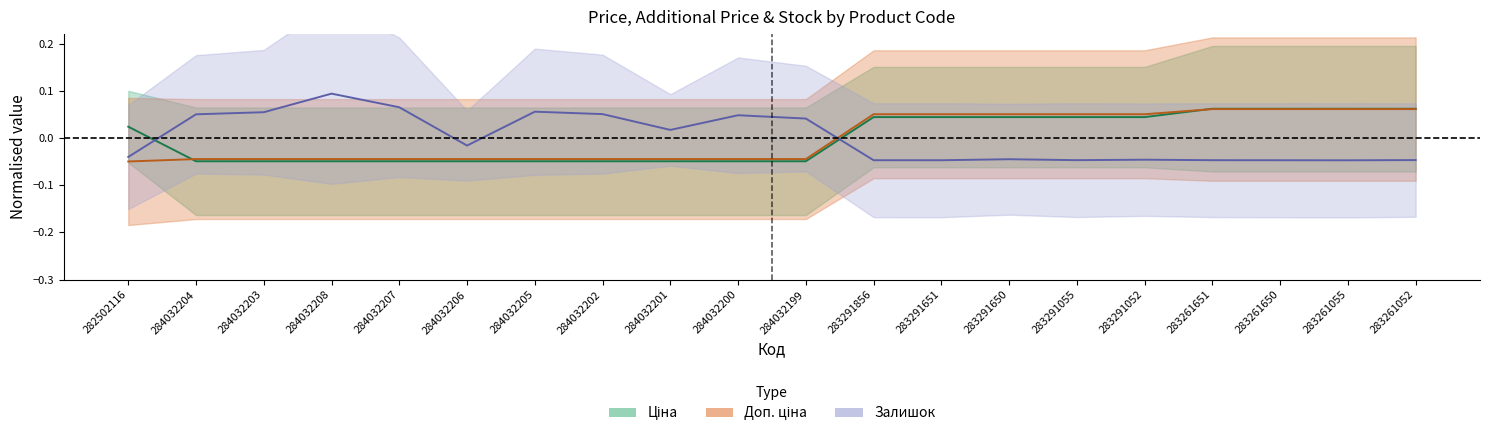

Which has a higher value, 284032199 or 284032203?

284032199